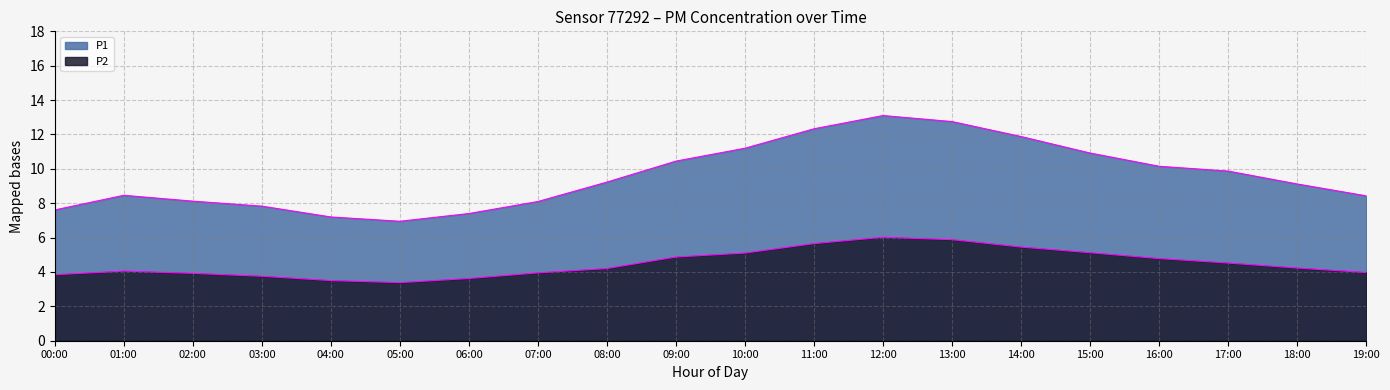

Which series has the widest spread of values?

P1